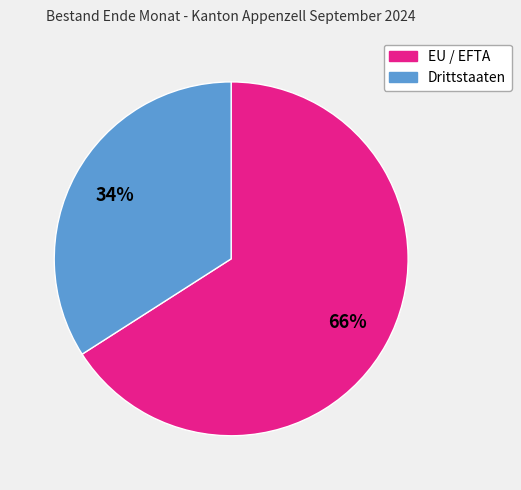

Does Drittstaaten account for over 50% of the chart?

No